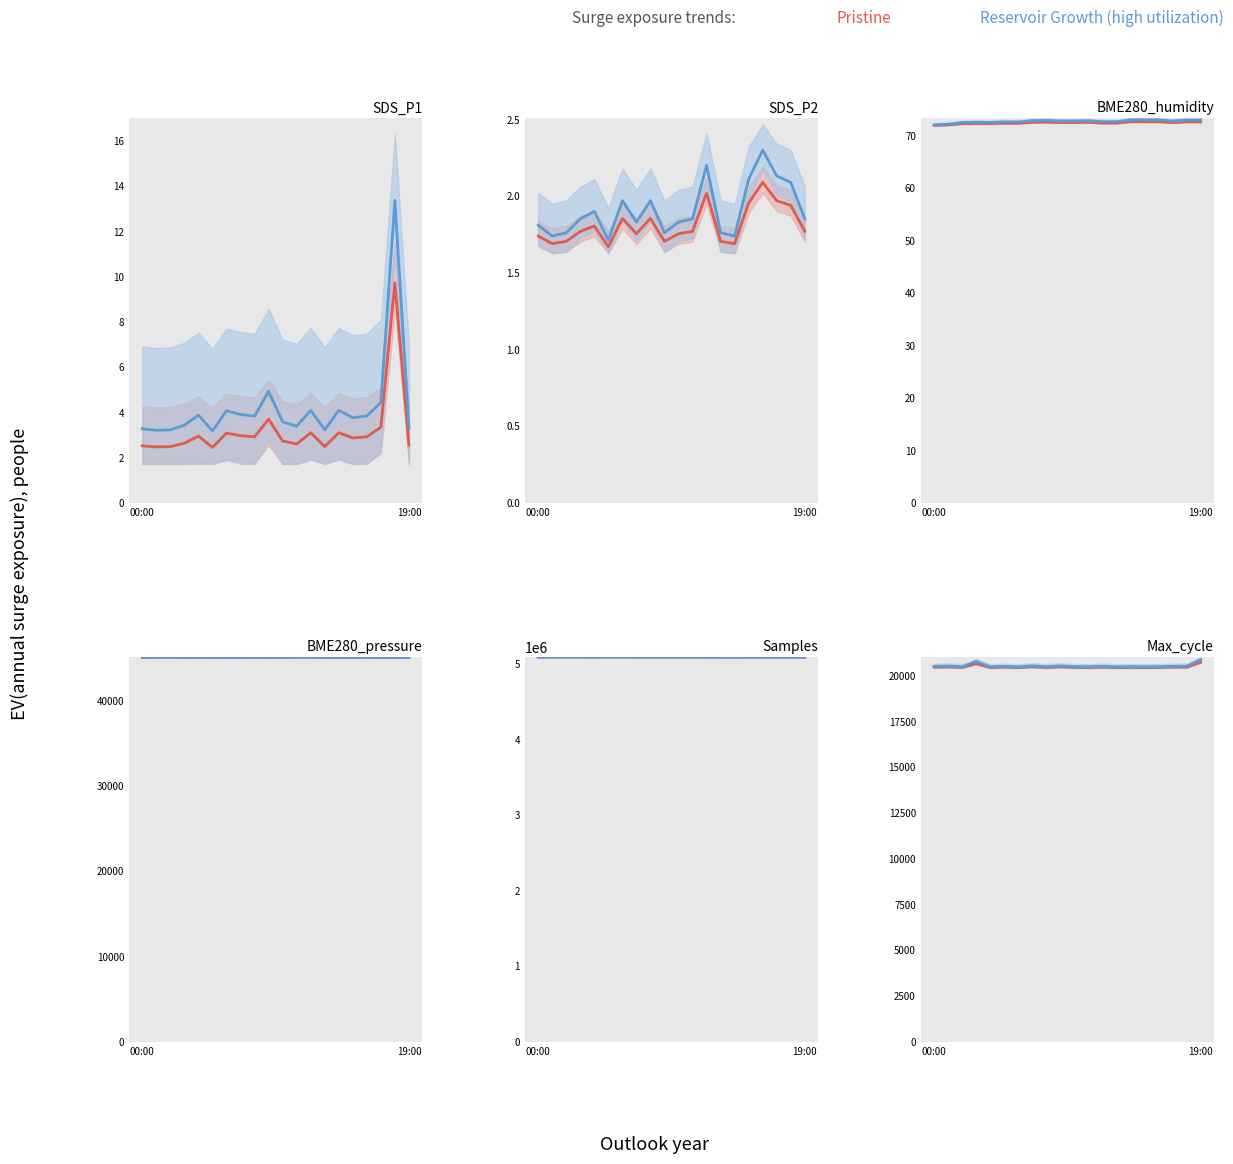

How many values in the Reservoir Growth (high utilization) series are below 20514?

10